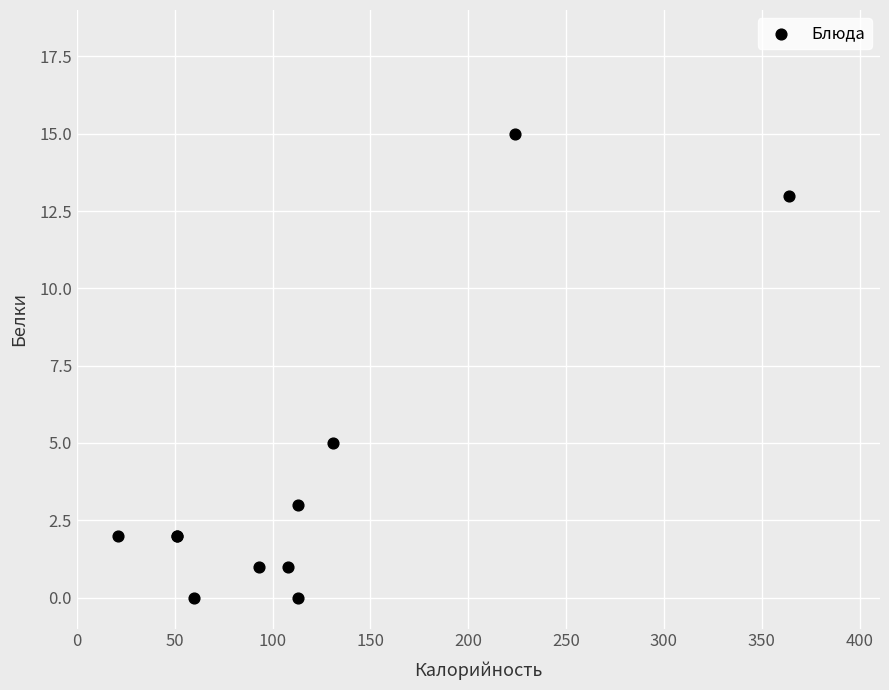

What Y value in the scatter plot is closest to 7?

5